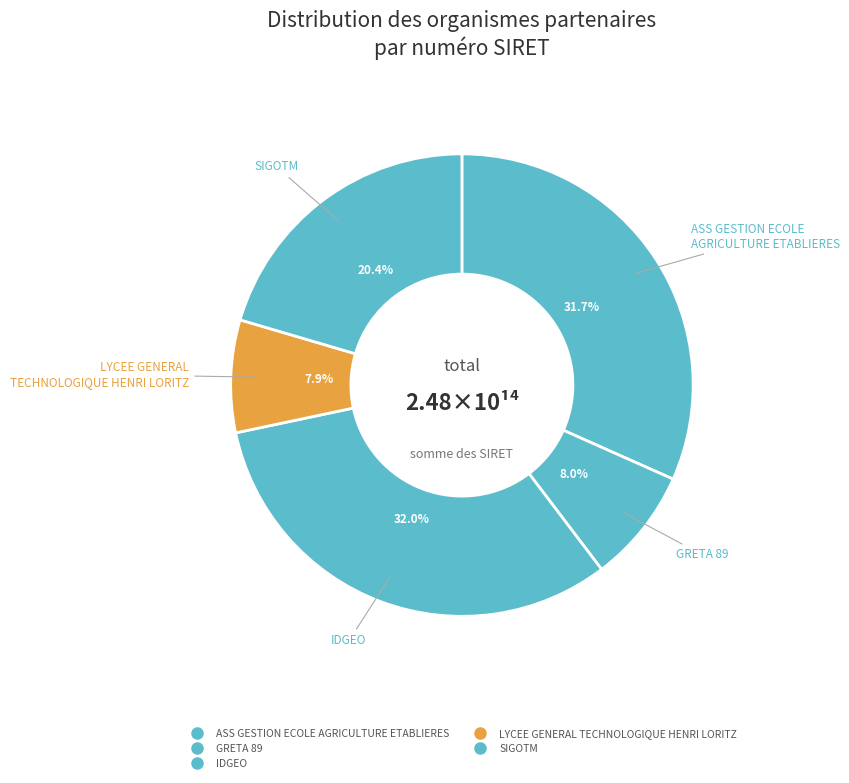

How many segments does this pie chart have?

5